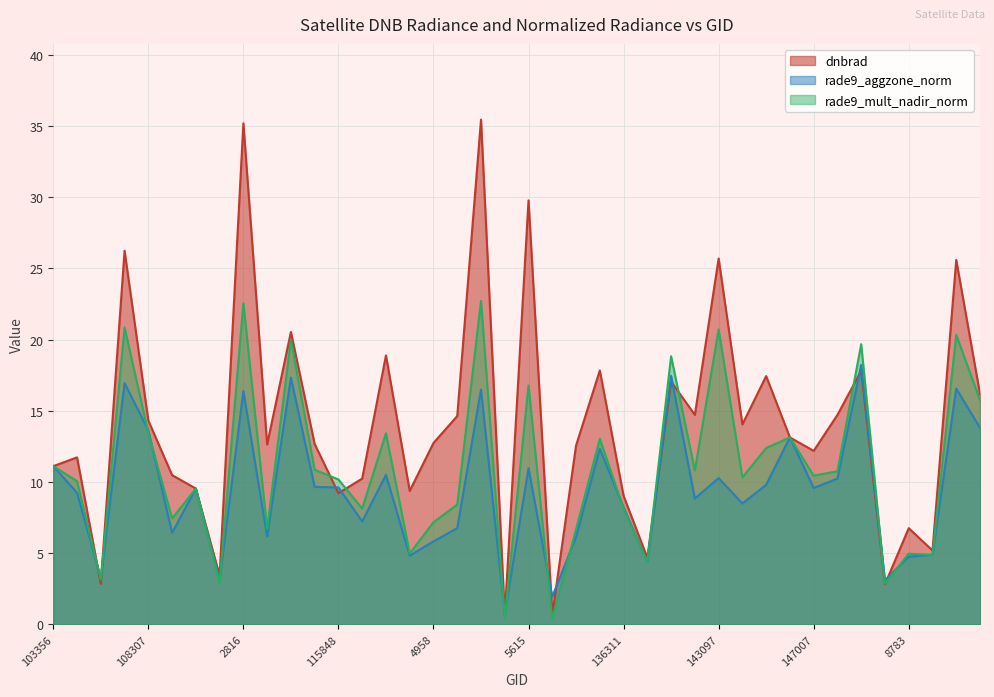

Where is rade9_mult_nadir_norm nearest to the value 11?

103356